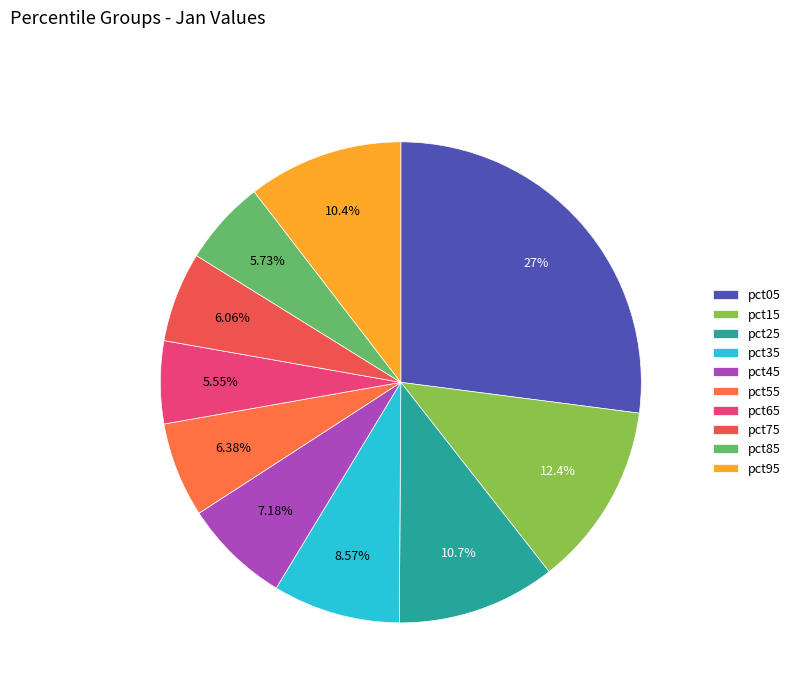

What portion of the pie excludes pct85?

94.3%